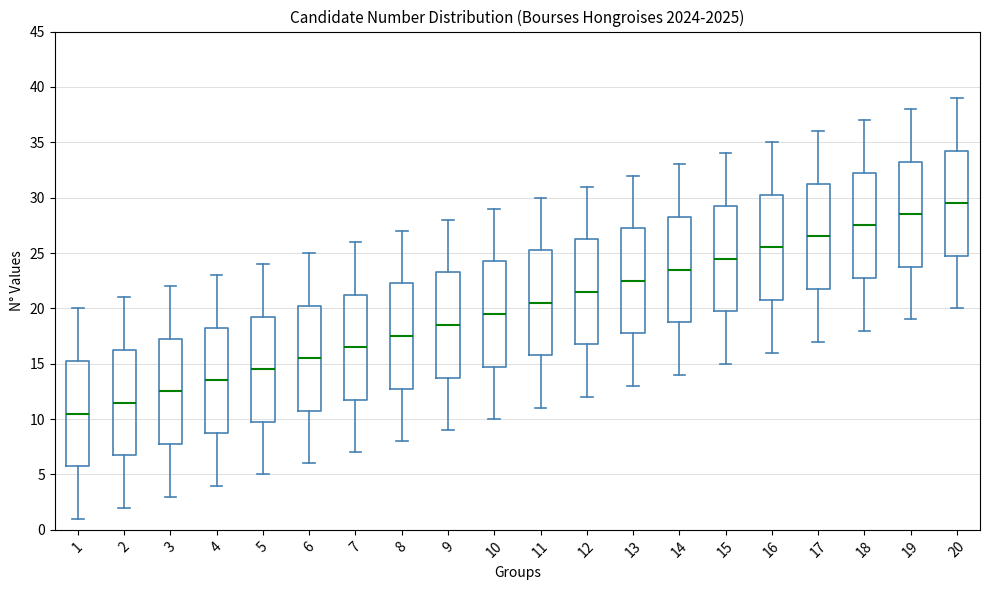

Reading left to right, read every box against the y-axis: the position of its median line, the range the box covers, and the ends of its whiskers. The values are not printed on the chart, so give them approximately, as read against the axis.

1: median 10.5, box 6.0 to 15.5, whiskers 1.0 to 20.0
2: median 11.5, box 7.0 to 16.5, whiskers 2.0 to 21.0
3: median 12.5, box 8.0 to 17.5, whiskers 3.0 to 22.0
4: median 13.5, box 9.0 to 18.5, whiskers 4.0 to 23.0
5: median 14.5, box 10.0 to 19.5, whiskers 5.0 to 24.0
6: median 15.5, box 11.0 to 20.5, whiskers 6.0 to 25.0
7: median 16.5, box 12.0 to 21.5, whiskers 7.0 to 26.0
8: median 17.5, box 13.0 to 22.5, whiskers 8.0 to 27.0
9: median 18.5, box 14.0 to 23.5, whiskers 9.0 to 28.0
10: median 19.5, box 15.0 to 24.5, whiskers 10.0 to 29.0
11: median 20.5, box 16.0 to 25.5, whiskers 11.0 to 30.0
12: median 21.5, box 17.0 to 26.5, whiskers 12.0 to 31.0
13: median 22.5, box 18.0 to 27.5, whiskers 13.0 to 32.0
14: median 23.5, box 19.0 to 28.5, whiskers 14.0 to 33.0
15: median 24.5, box 20.0 to 29.5, whiskers 15.0 to 34.0
16: median 25.5, box 21.0 to 30.5, whiskers 16.0 to 35.0
17: median 26.5, box 22.0 to 31.5, whiskers 17.0 to 36.0
18: median 27.5, box 23.0 to 32.5, whiskers 18.0 to 37.0
19: median 28.5, box 24.0 to 33.5, whiskers 19.0 to 38.0
20: median 29.5, box 25.0 to 34.5, whiskers 20.0 to 39.0